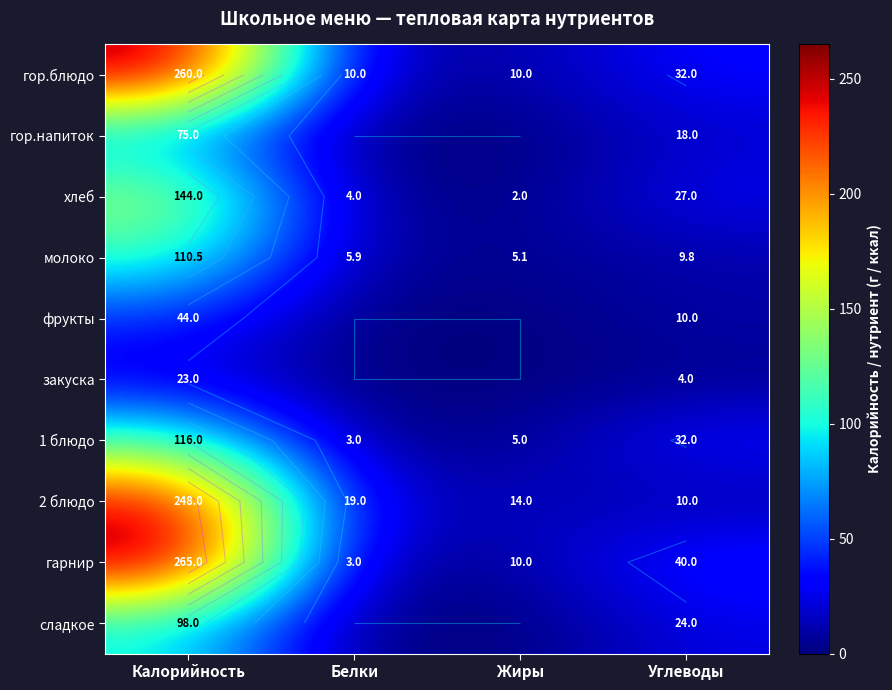

True or false: хлеб has a value of 4.0 at Белки.

True